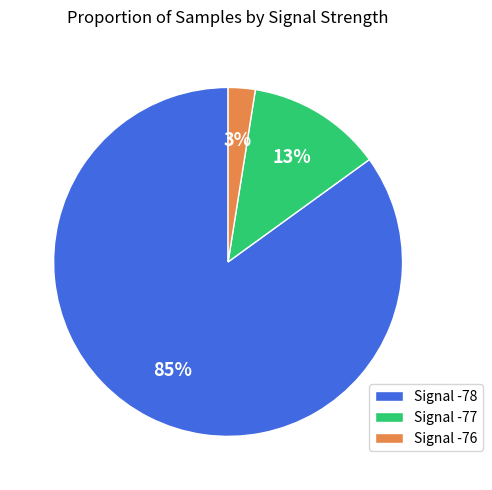

Is it true that Signal -77 is 2% of the pie?

False